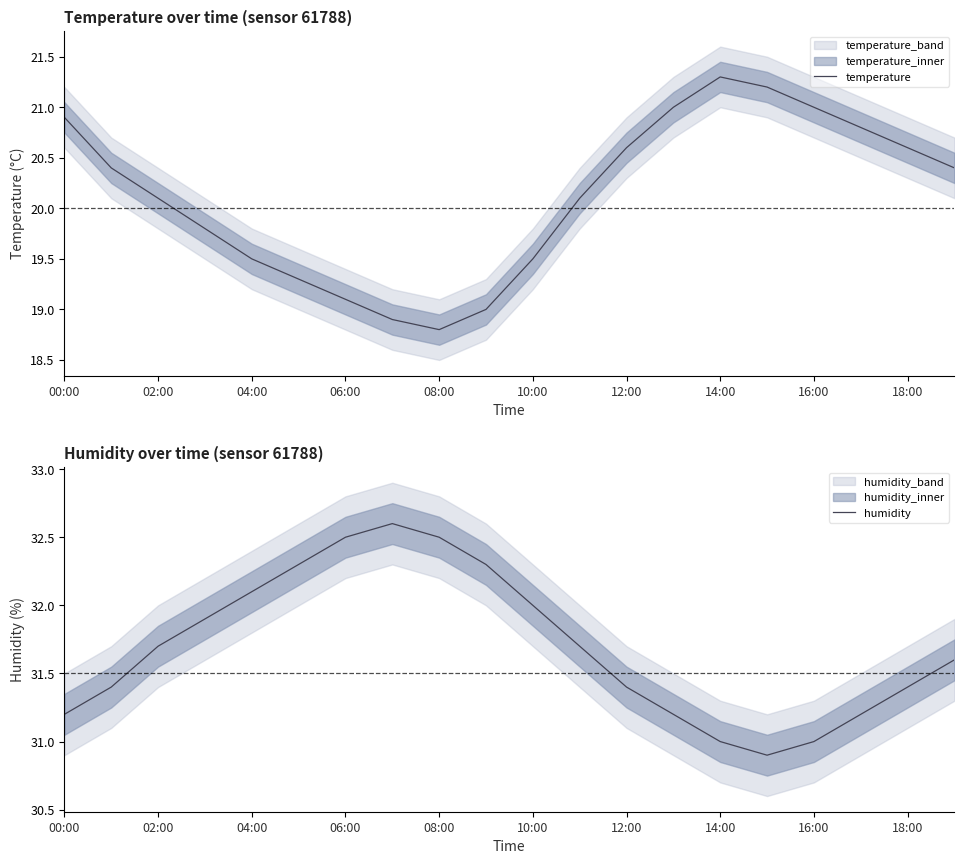

Which series has the largest total across all categories?

humidity